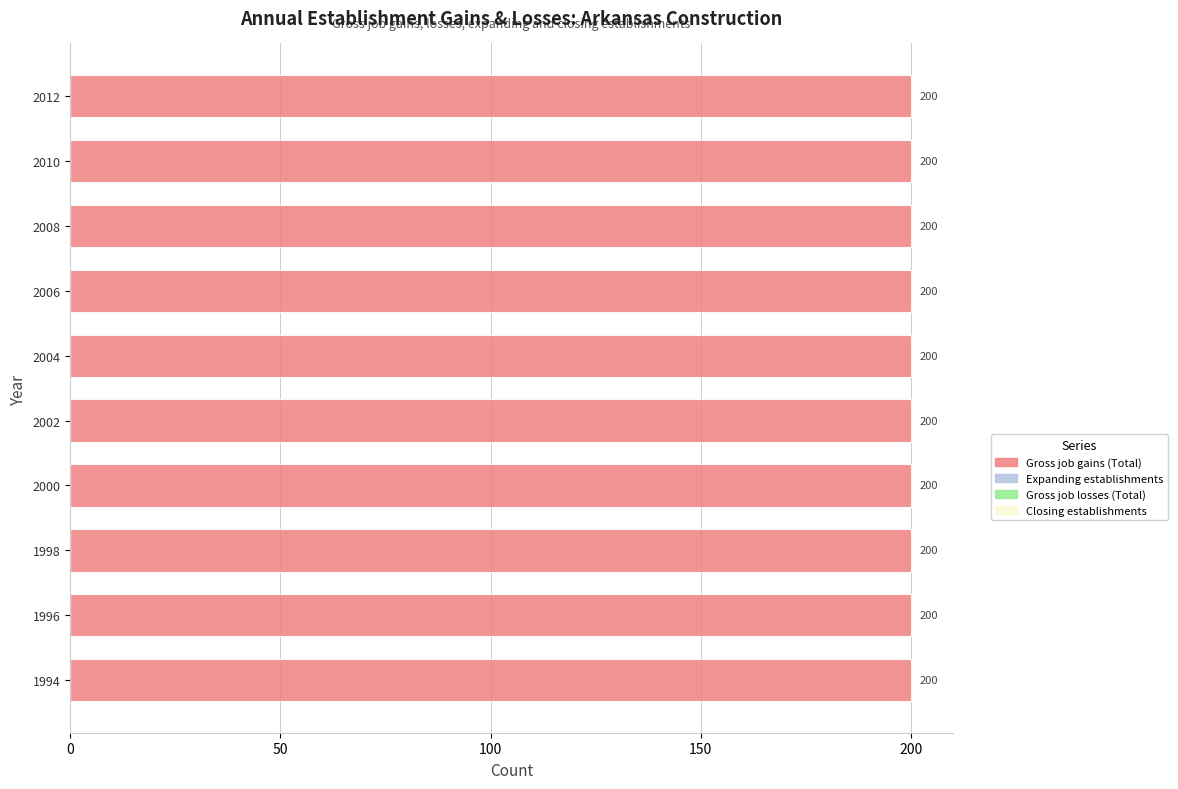

Are the bars grouped side by side (vs. stacked)?

Yes